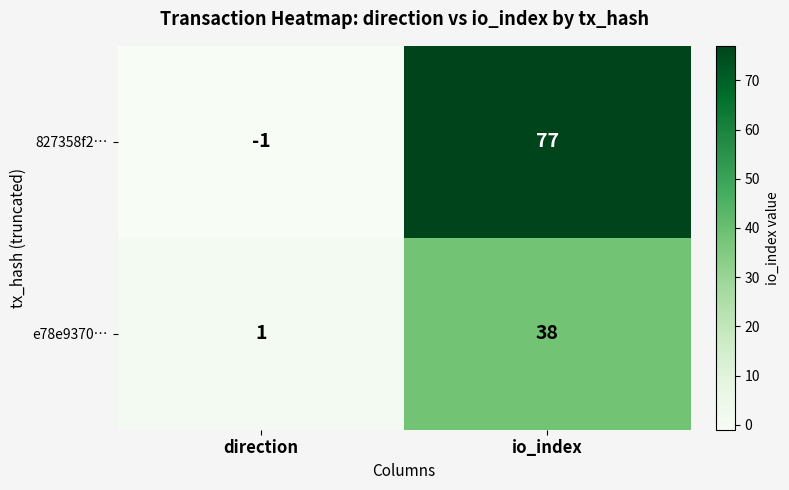

What is the difference between the maximum and minimum values in the 827358f2… series?

78